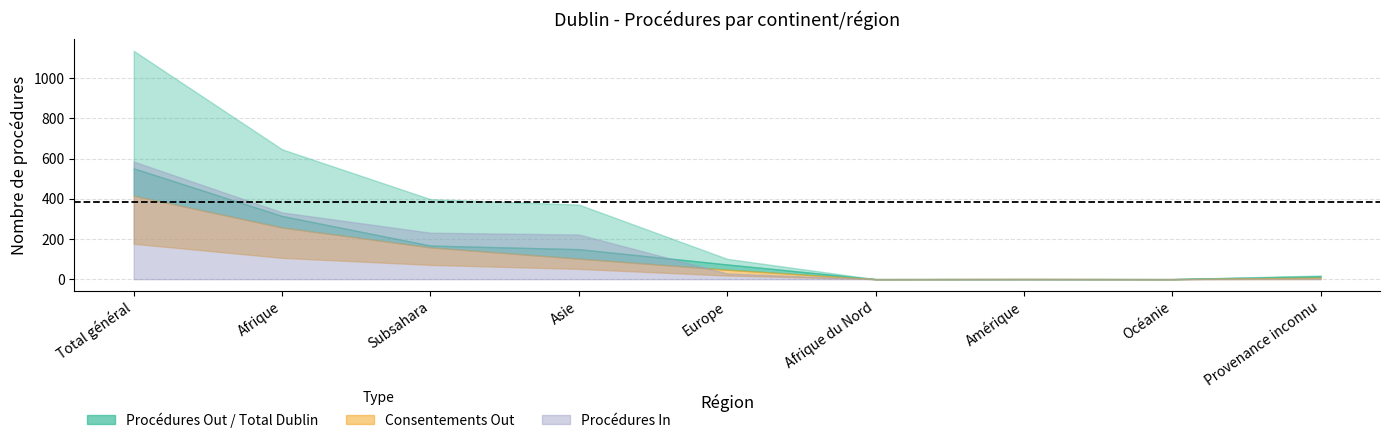

At which category is the sum across all series the highest?

Total général